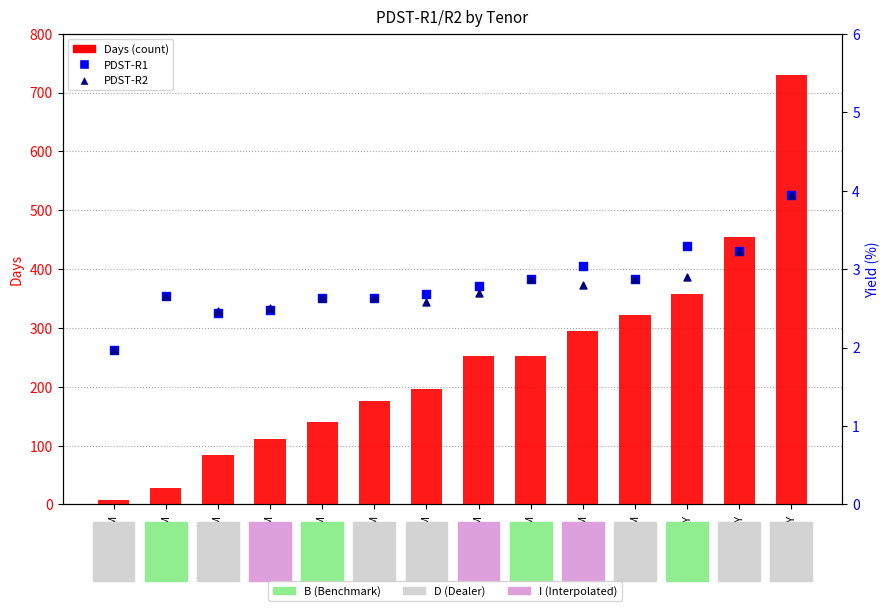

Which series contains the lowest Y value?

PDST-R2